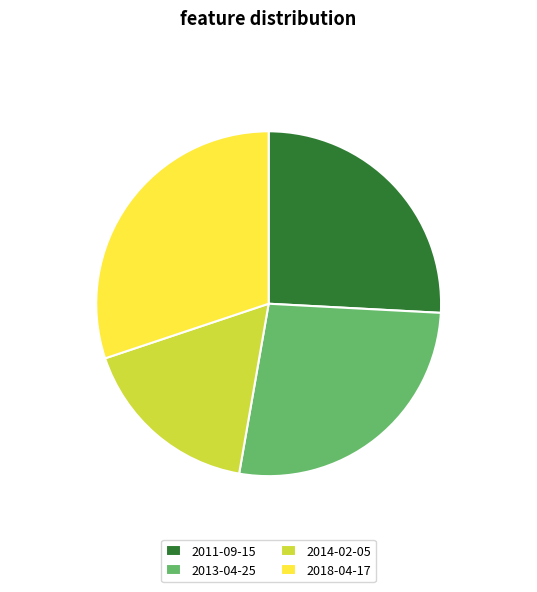

The 2018-04-17 slice represents 30% of the pie. True or false?

True